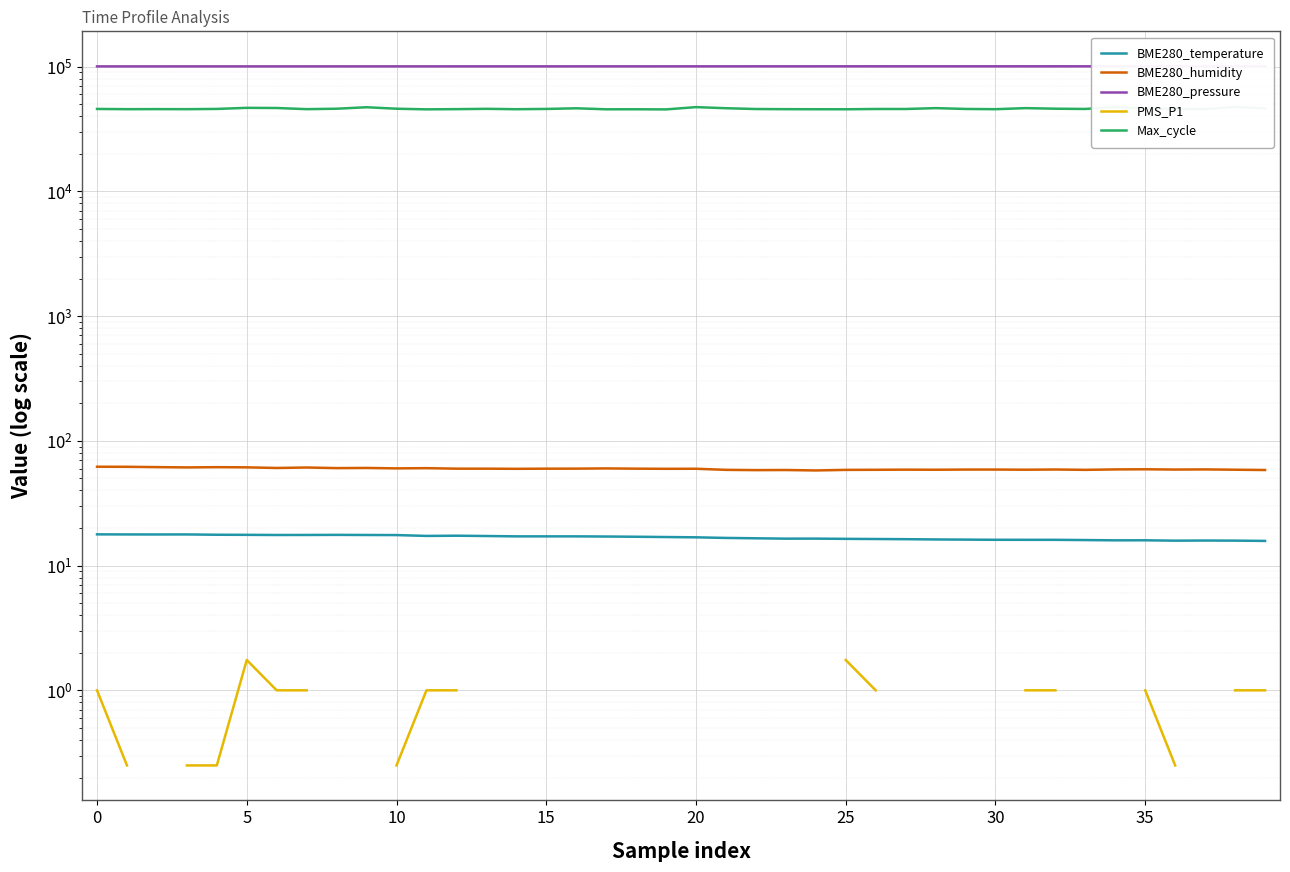

True or false: Max_cycle and BME280_humidity cross at least once.

False